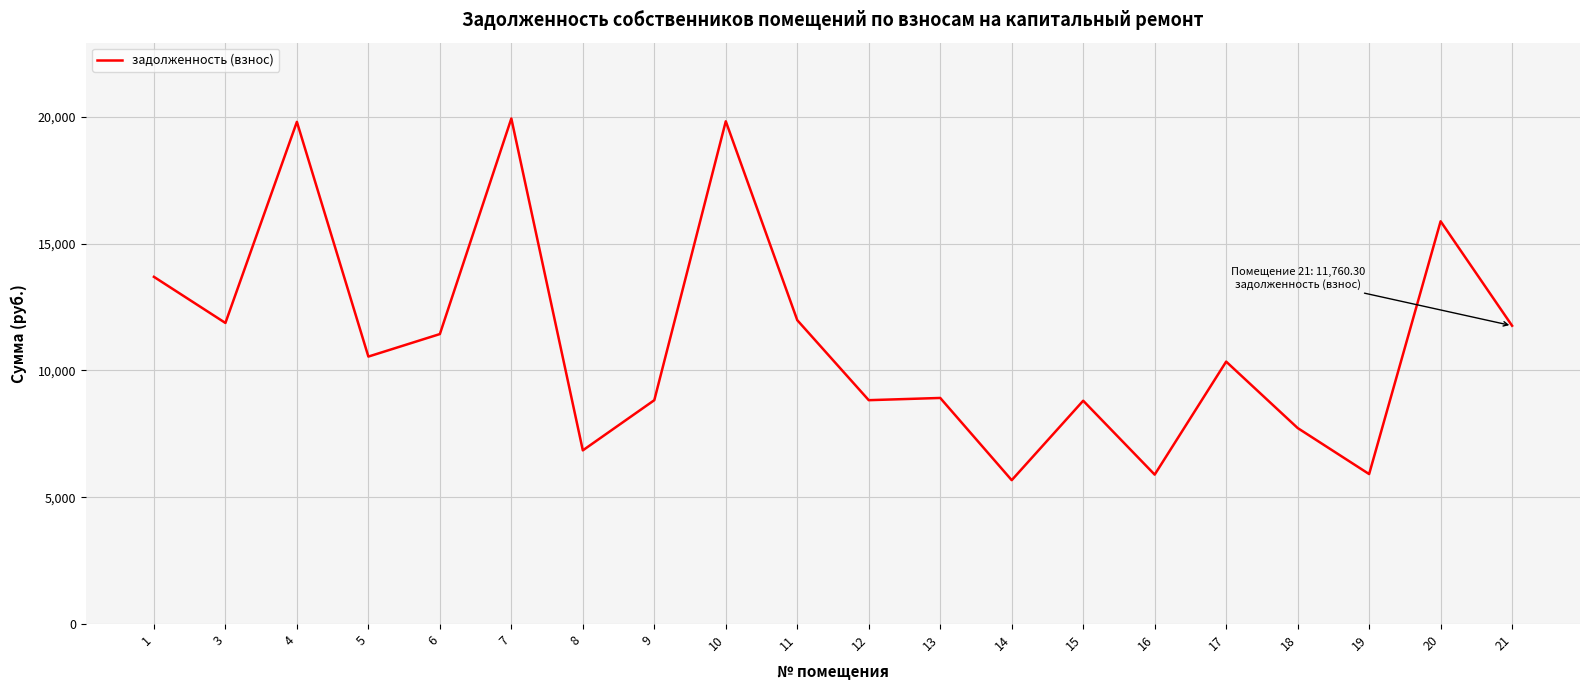

Which has a higher value, 6 or 12?

6